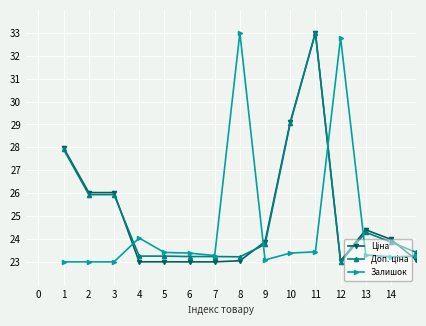

True or false: Залишок has more than 1 points higher than both neighbors.

True